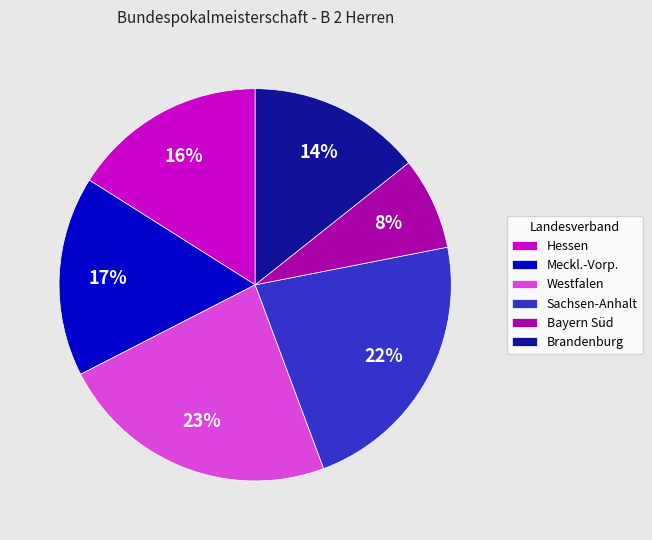

Is there any slice that represents more than half of the pie?

No